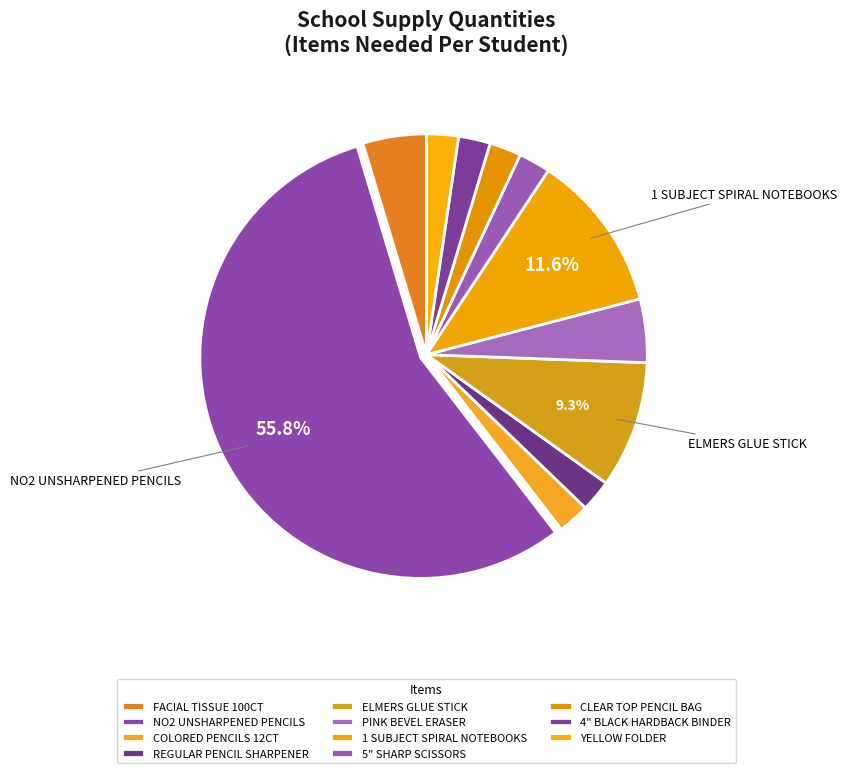

How many segments does this pie chart have?

11